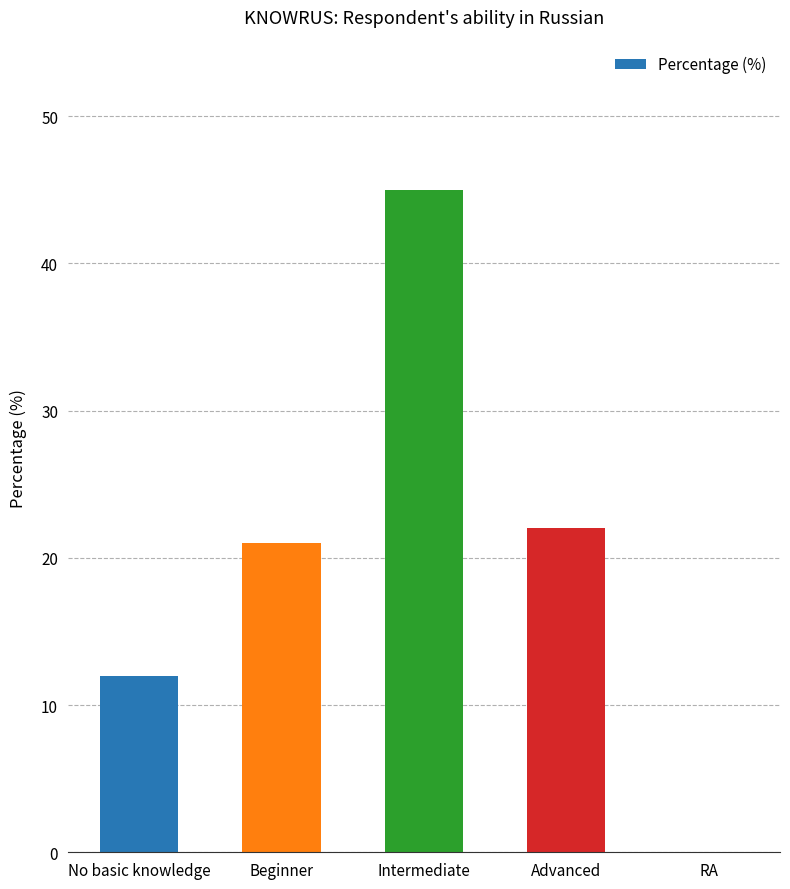

Which category has the highest value across all series?

Intermediate